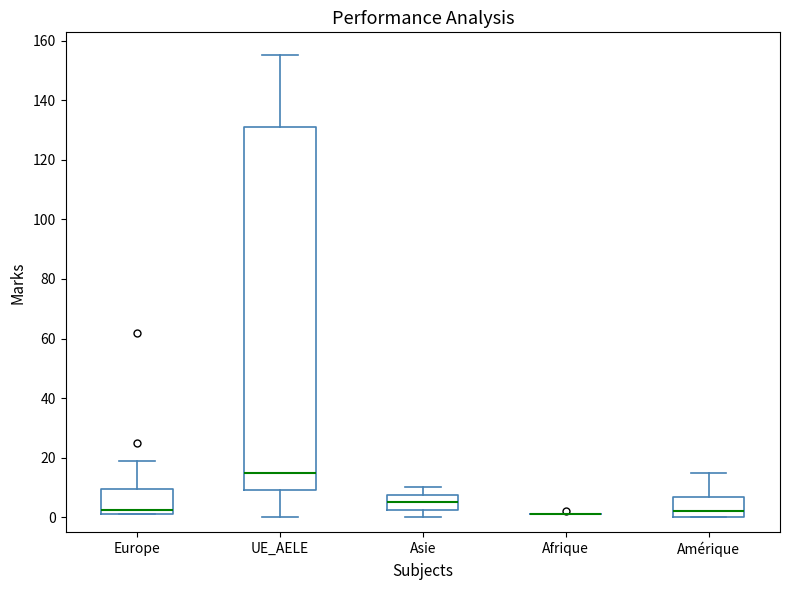

Reading left to right, transcribe this box plot: for each box, give where its median line is, the range the box spans, and where its two whiskers end, as read against the y-axis. The values are not printed on the chart, so give them approximately, as read against the axis.

Europe: median 2 (just above the box's lower edge), box 2 to 10, whiskers 2 to 20
UE_AELE: median 16, box 10 to 132, whiskers 0 to 156
Asie: median 6, box 2 to 8, whiskers 0 to 10
Afrique: box collapsed to a line at 2, whiskers 2 to 2
Amérique: median 2, box 0 to 6, whiskers 0 to 16